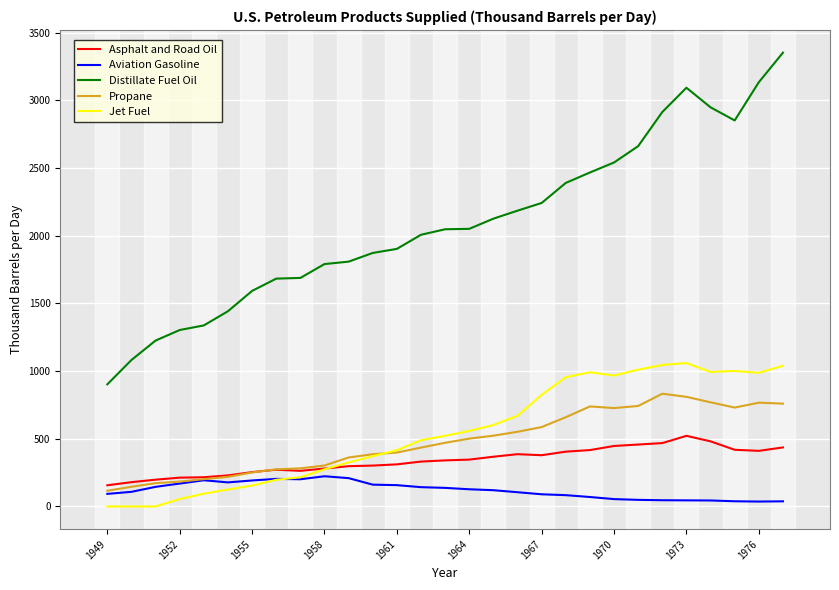

Rank the series by their maximum value, from lowest to highest.

Aviation Gasoline, Asphalt and Road Oil, Propane, Jet Fuel, Distillate Fuel Oil